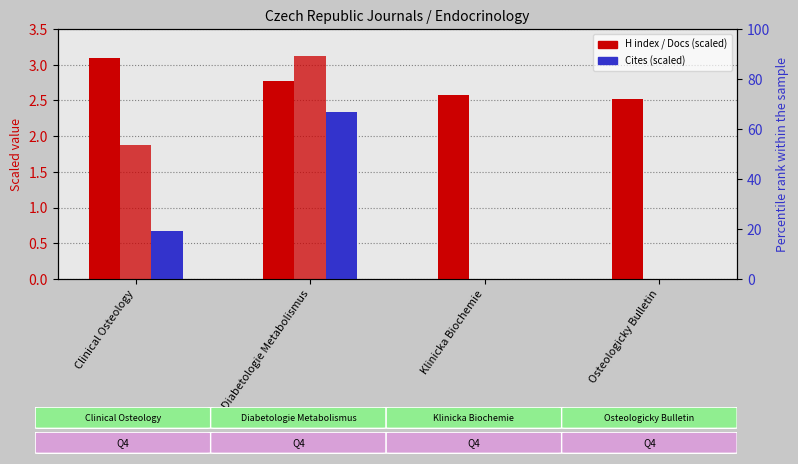

Which has a higher value, Osteologicky Bulletin or Clinical Osteology?

Clinical Osteology